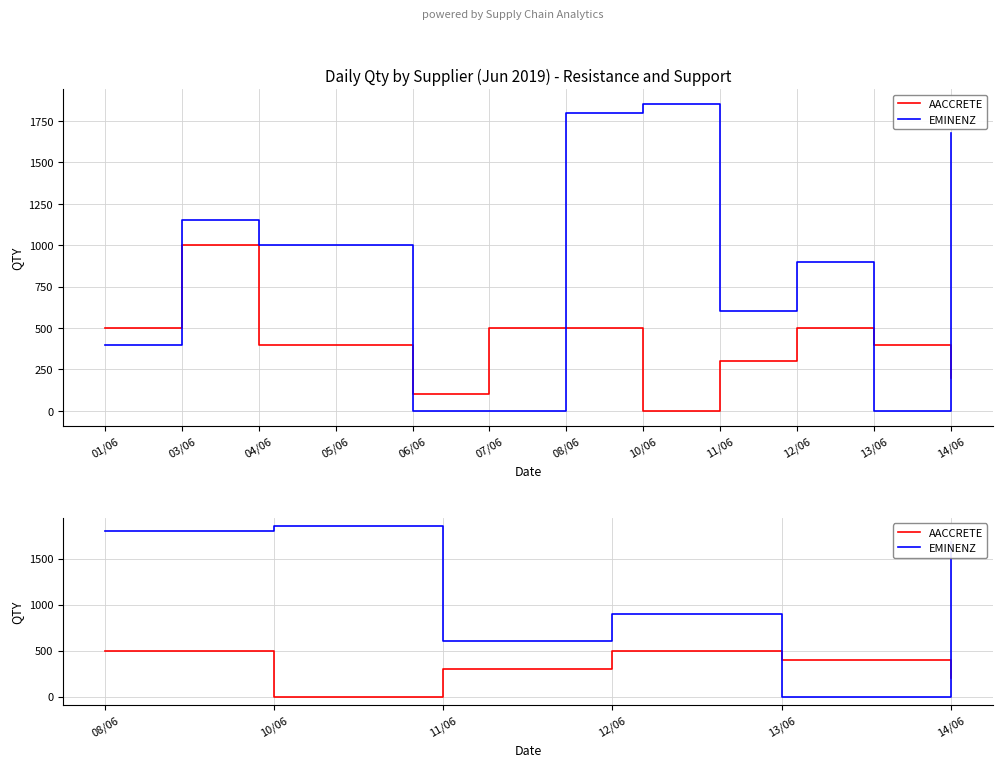

How many lines are shown in the chart?

2